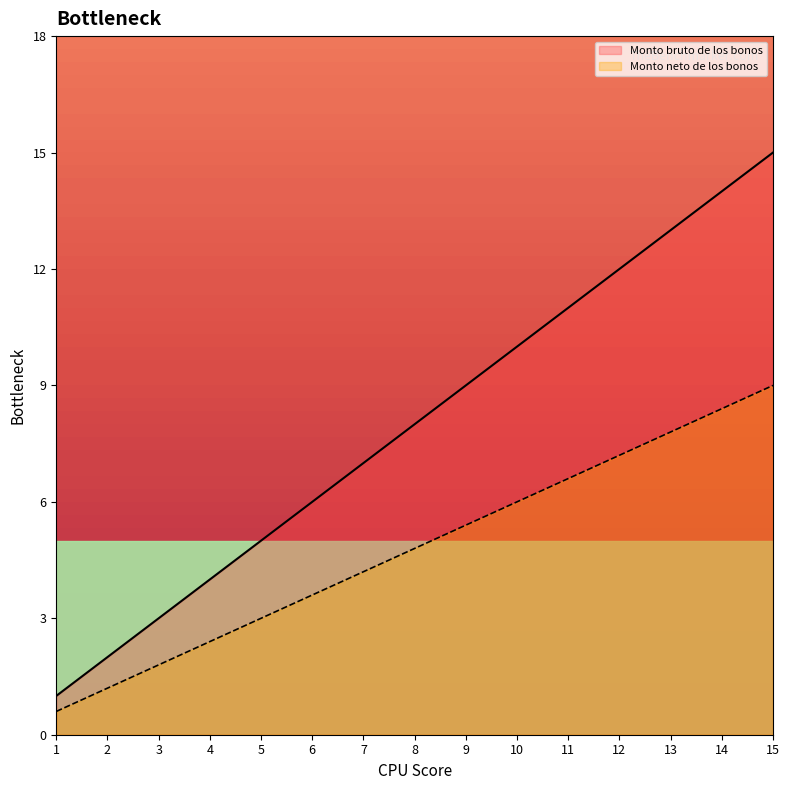

What are all the series names shown in the legend?

Monto bruto de los bonos, Monto neto de los bonos